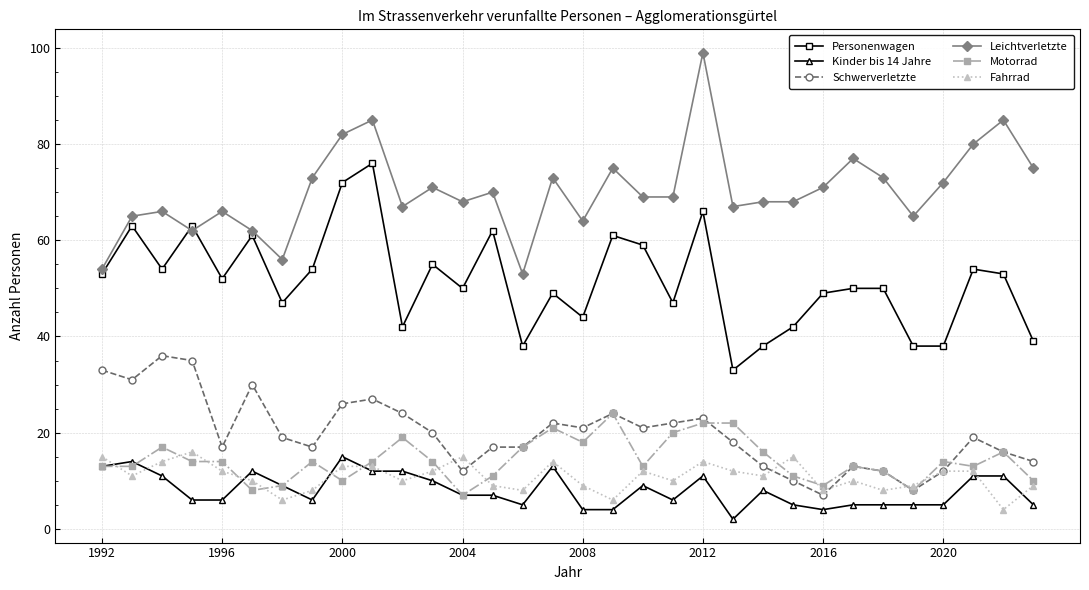

True or false: Schwerverletzte has more than 2 interior local peaks.

True